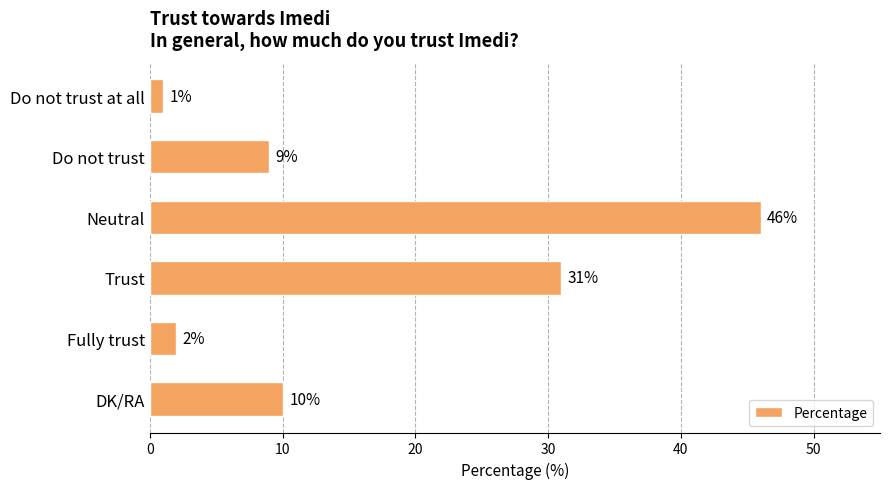

What is the difference between the maximum and minimum values?

45